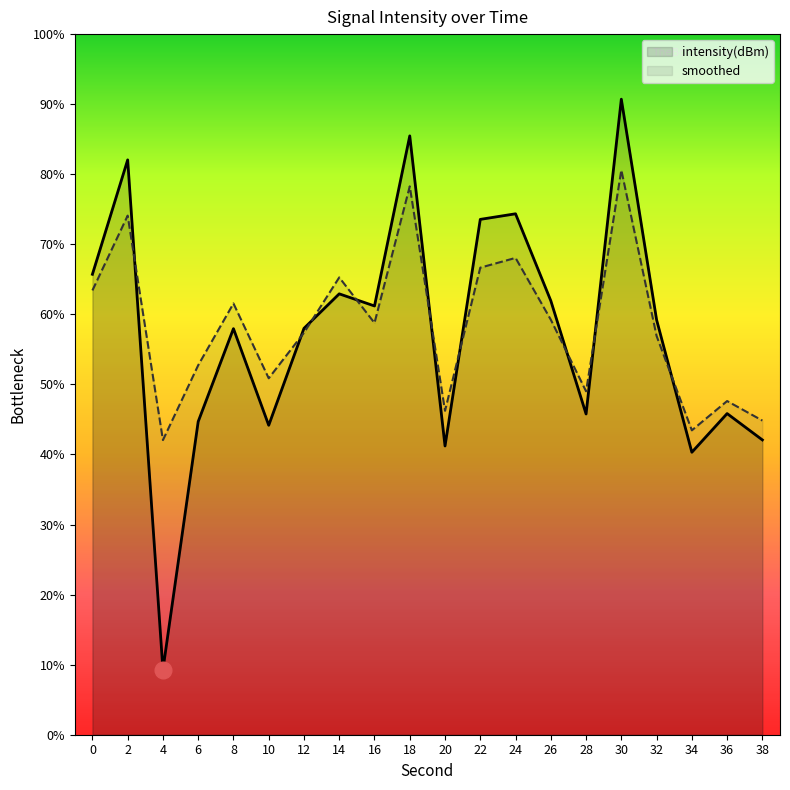

How many intersections are there between smoothed and intensity(dBm)?

9